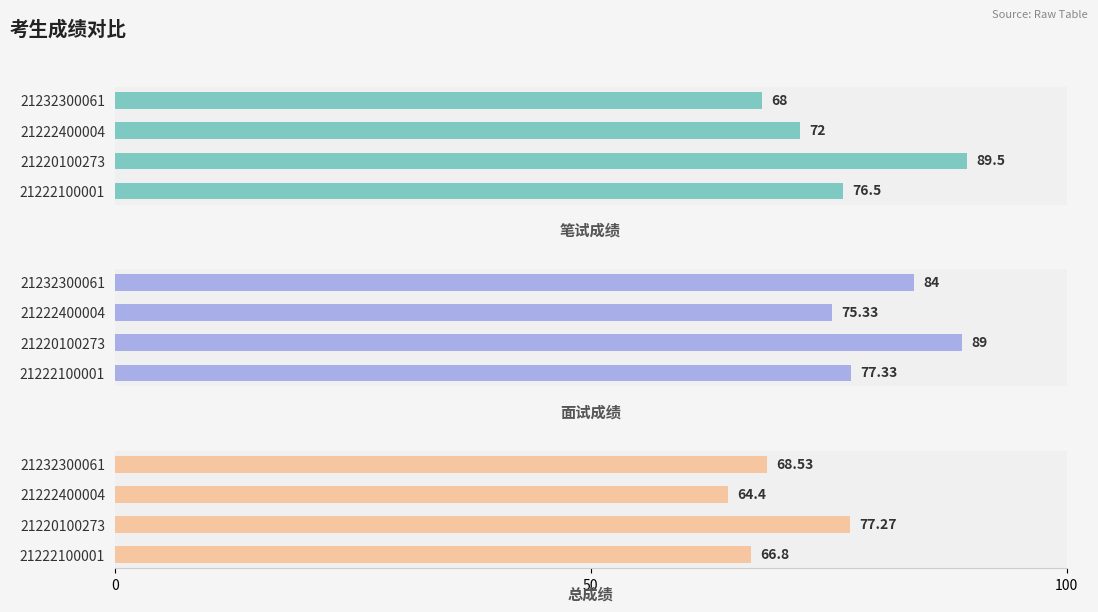

Which series has the largest total across all categories?

面试成绩